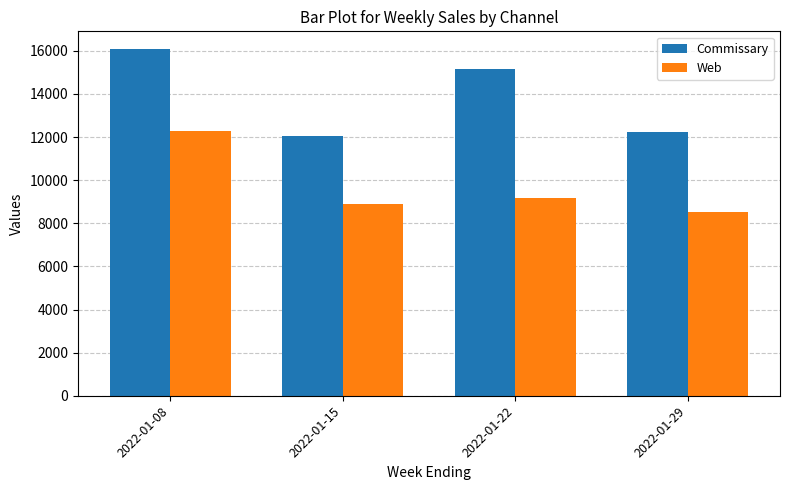

Which series has the largest range (max minus min)?

Commissary